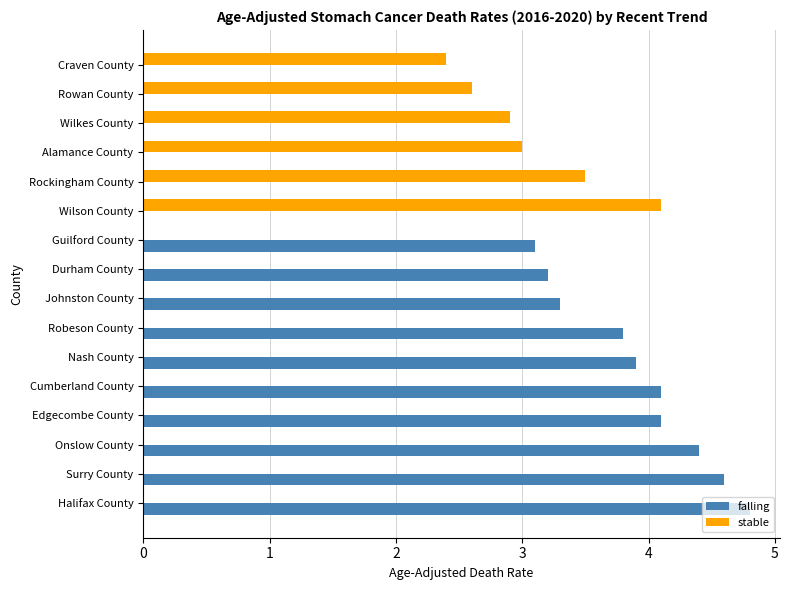

What is the total value across all series at Edgecombe County?

4.1